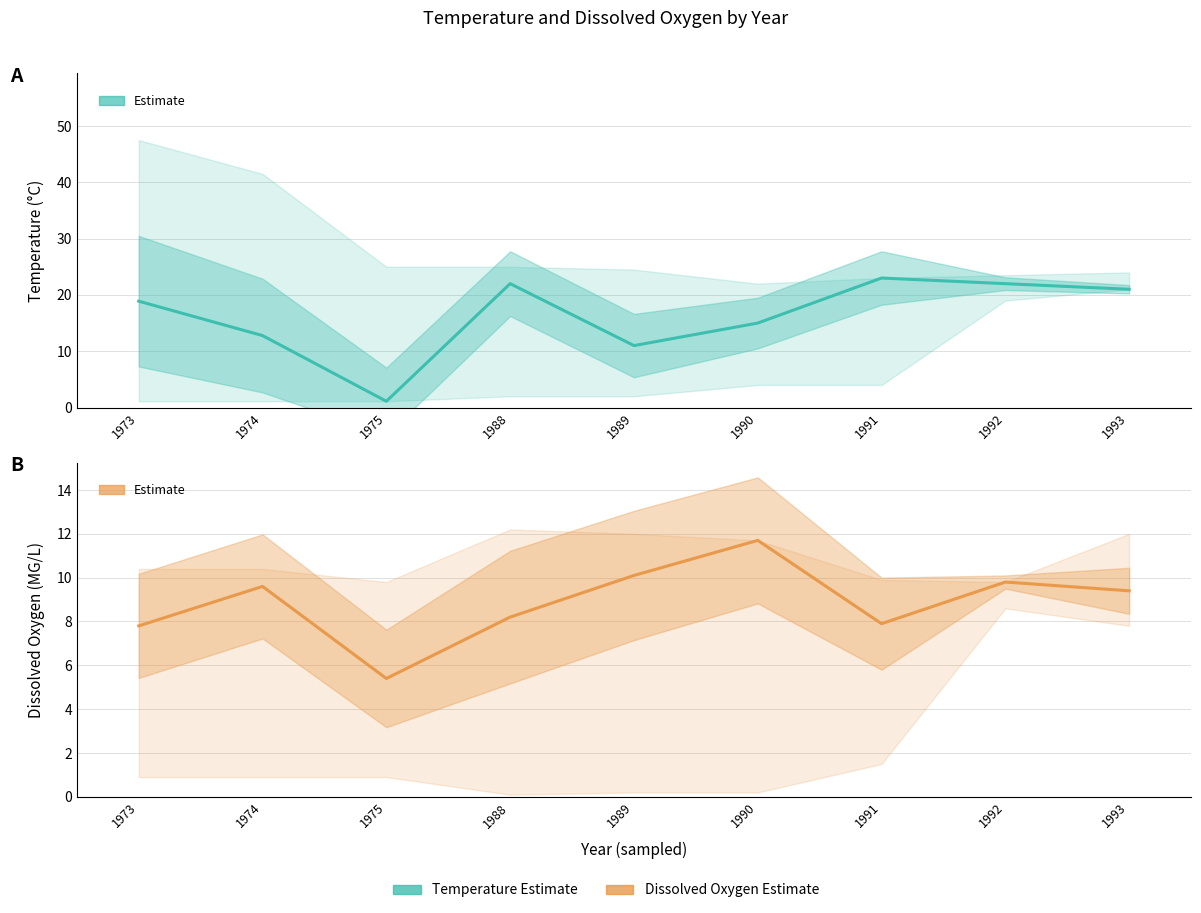

Between 1974 and 1975, which is larger?

1974